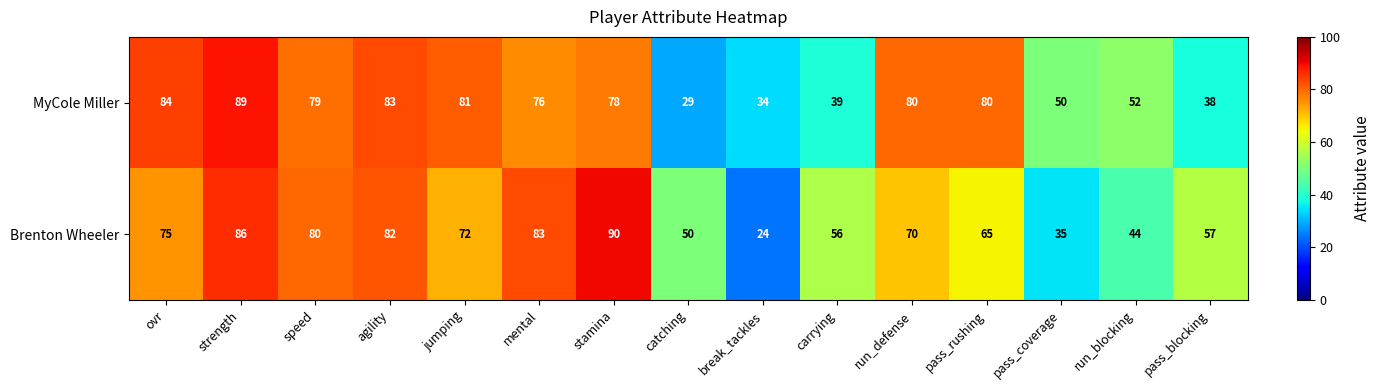

List the series in order of their overall mean, highest first.

MyCole Miller, Brenton Wheeler